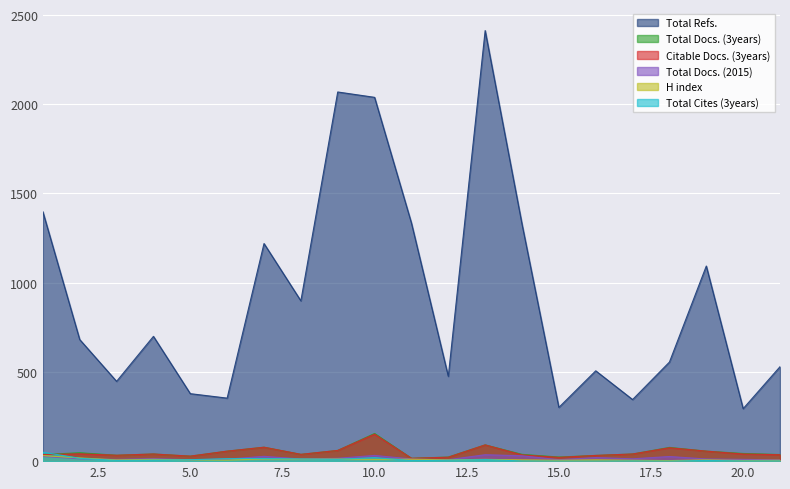

True or false: Total Refs. and H index intersect in this chart.

False